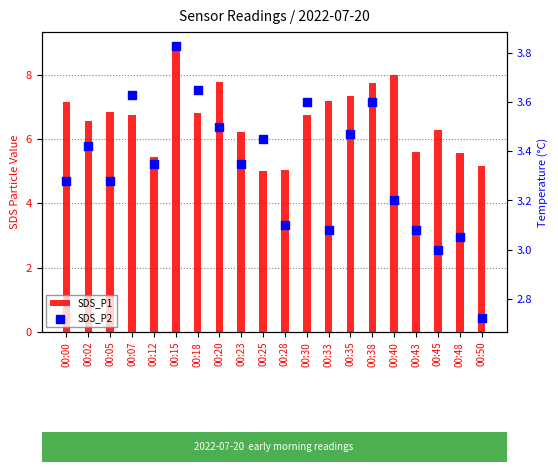

Which series has the largest total across all categories?

SDS_P1